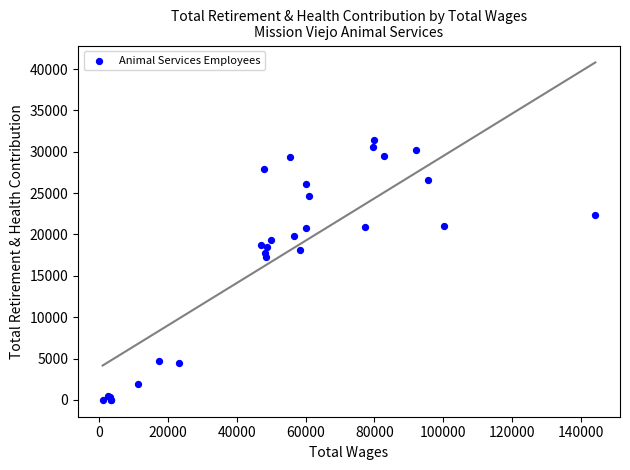

What Y value in the scatter plot is closest to 15687?

17277